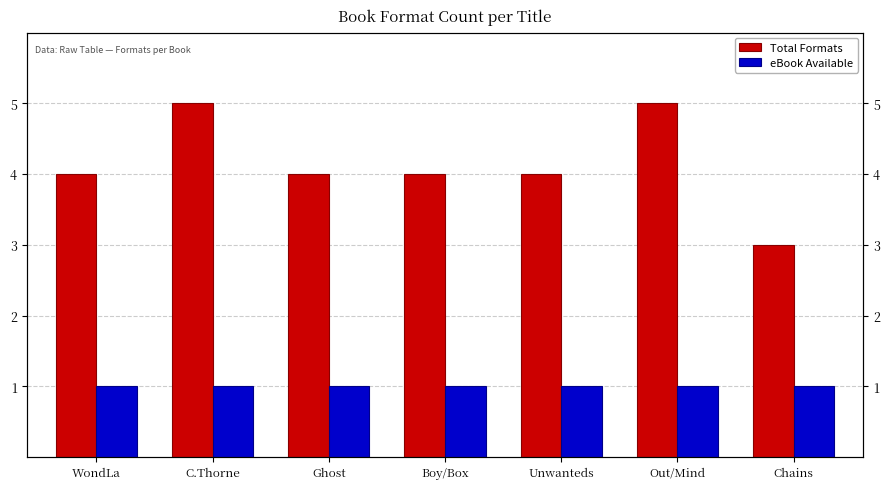

What position from the left is Ghost?

3